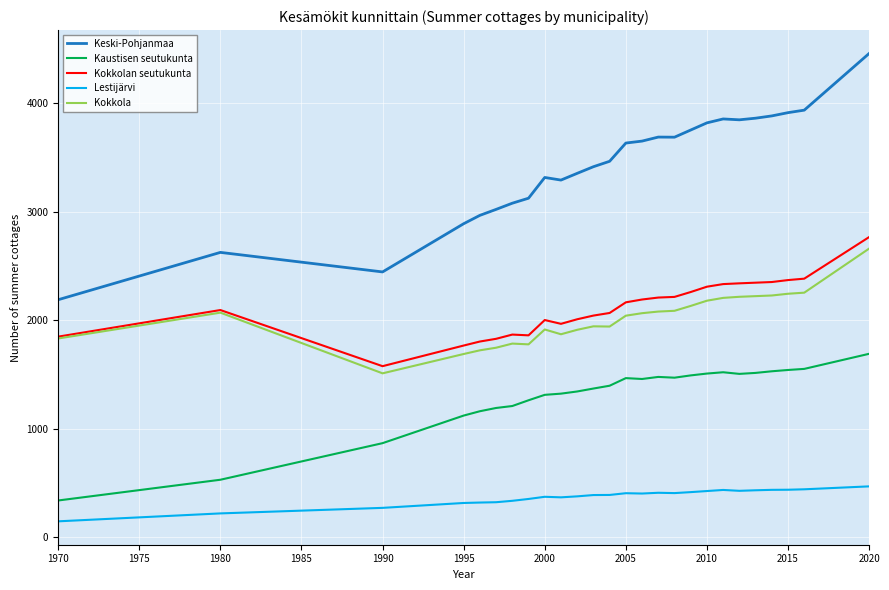

What is the highest value of the Lestijärvi series?

470